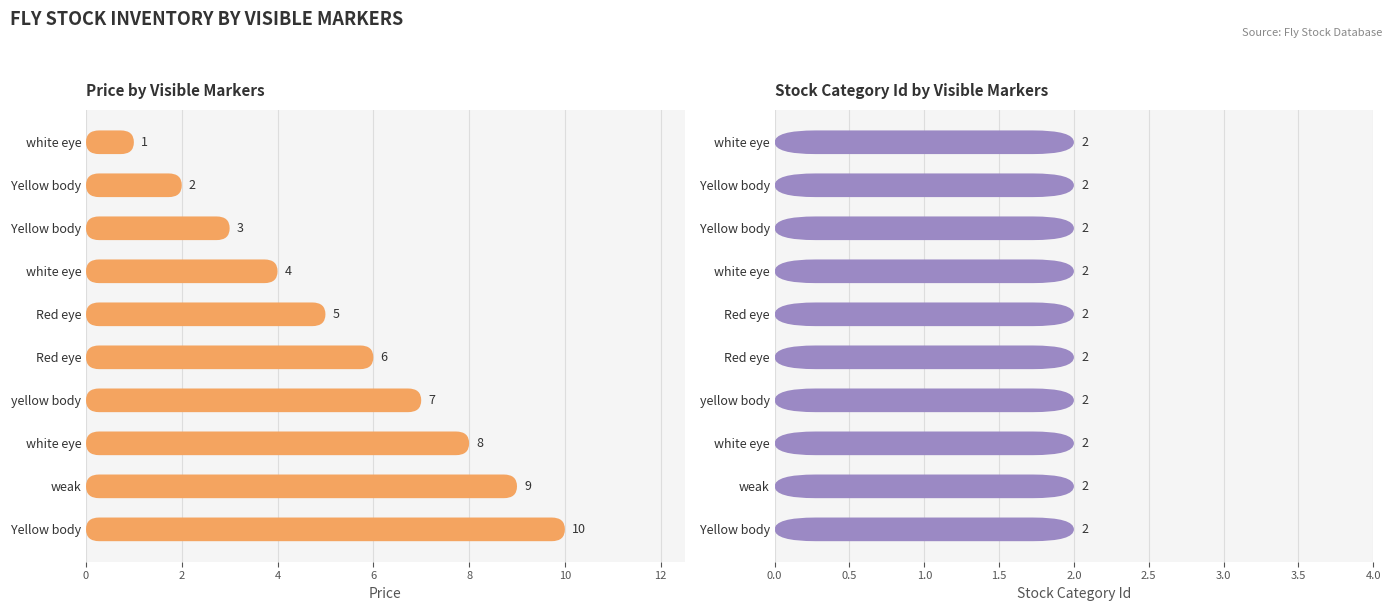

List the series in order of their peak value, lowest first.

Stock Category Id, Price